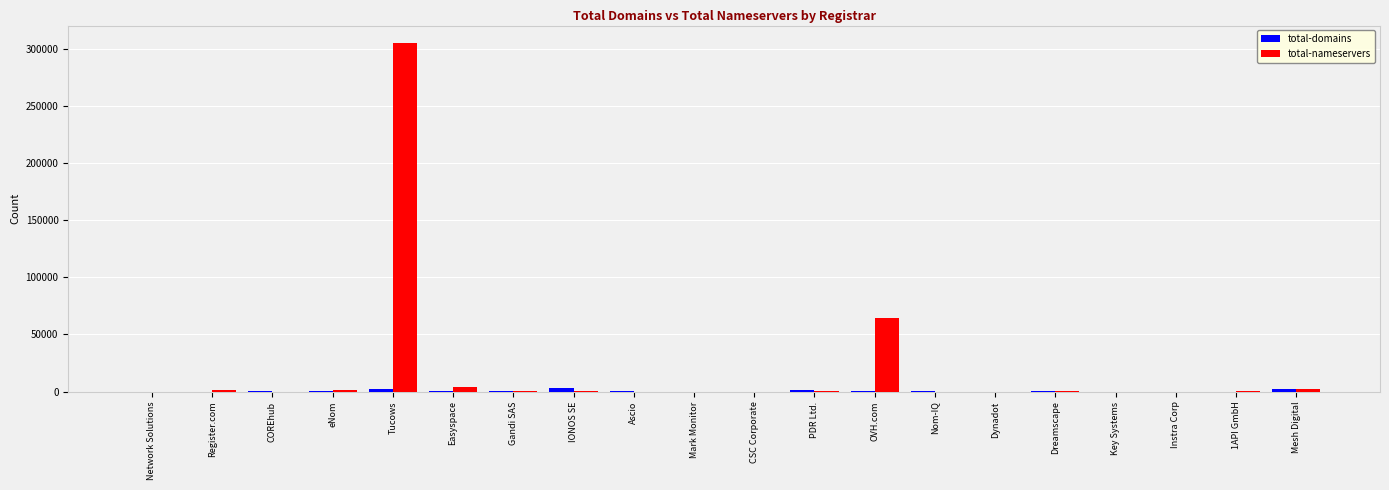

Is it true that total-nameservers equals 94227 at OVH.com?

False